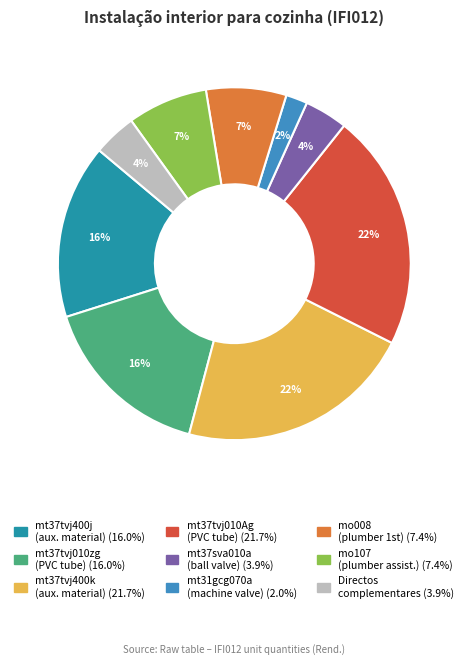

Is there any slice that represents more than half of the pie?

No